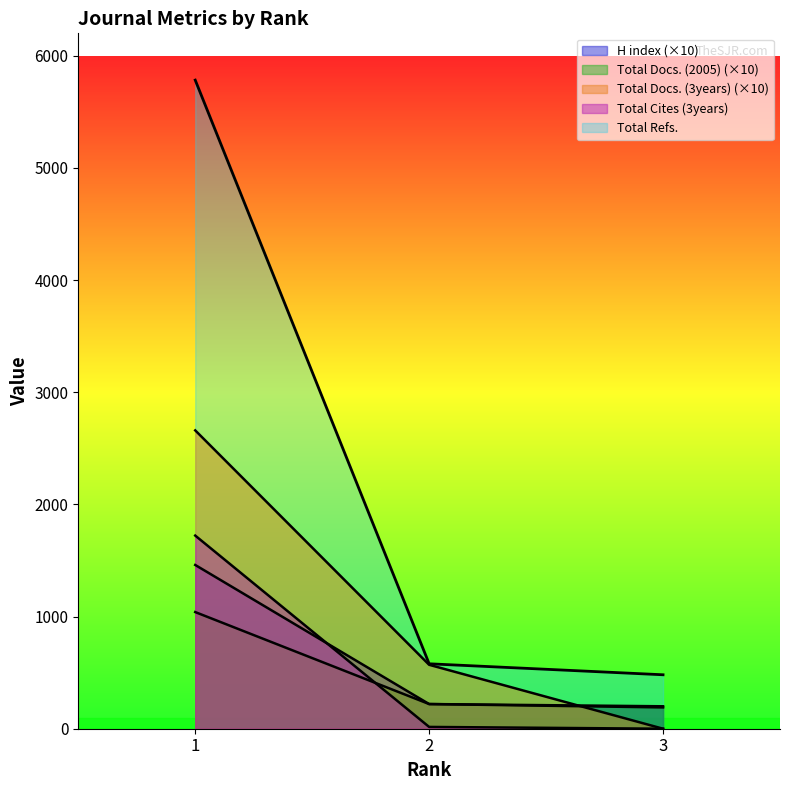

How many data points in Total Docs. (2005) are less than 220?

1